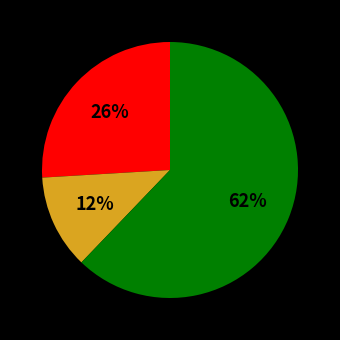

Does any single category account for the majority?

Yes